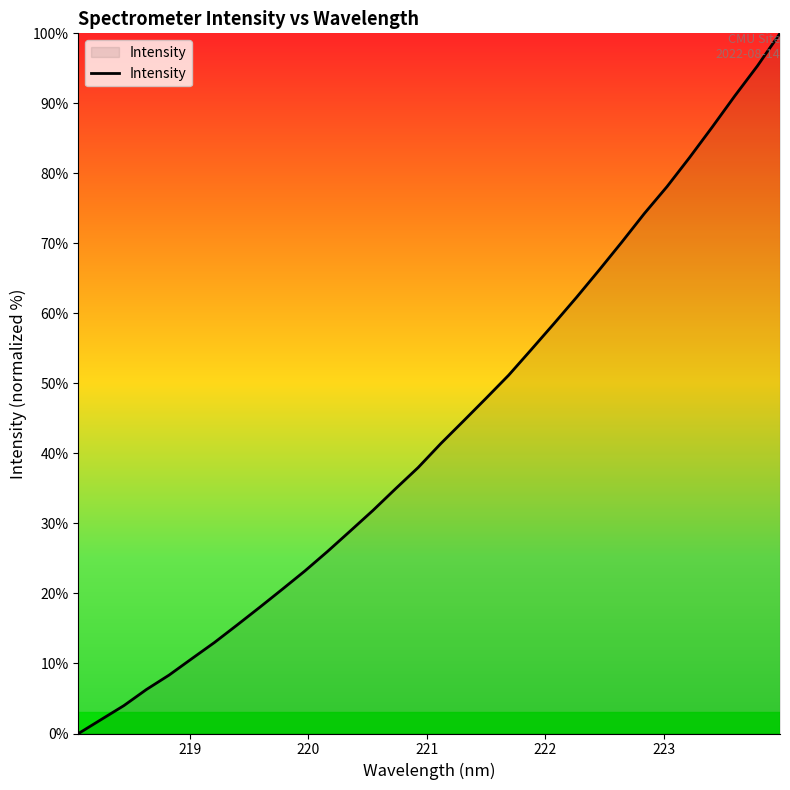

What is the greatest value displayed?

100.0